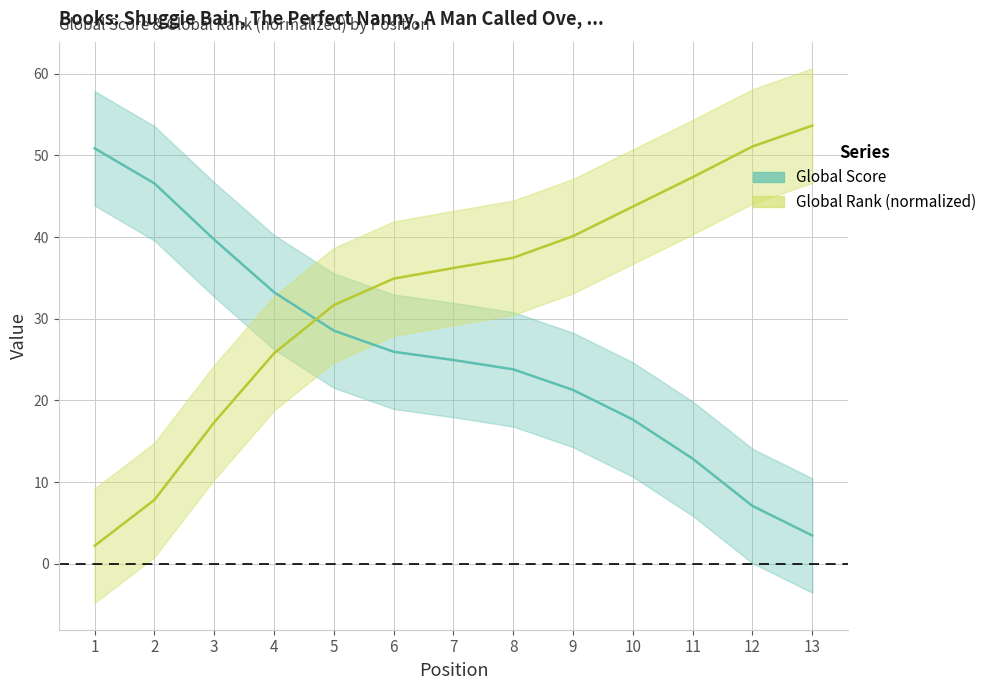

What is the difference between the second highest and second lowest values in the Global Rank series?

43.2